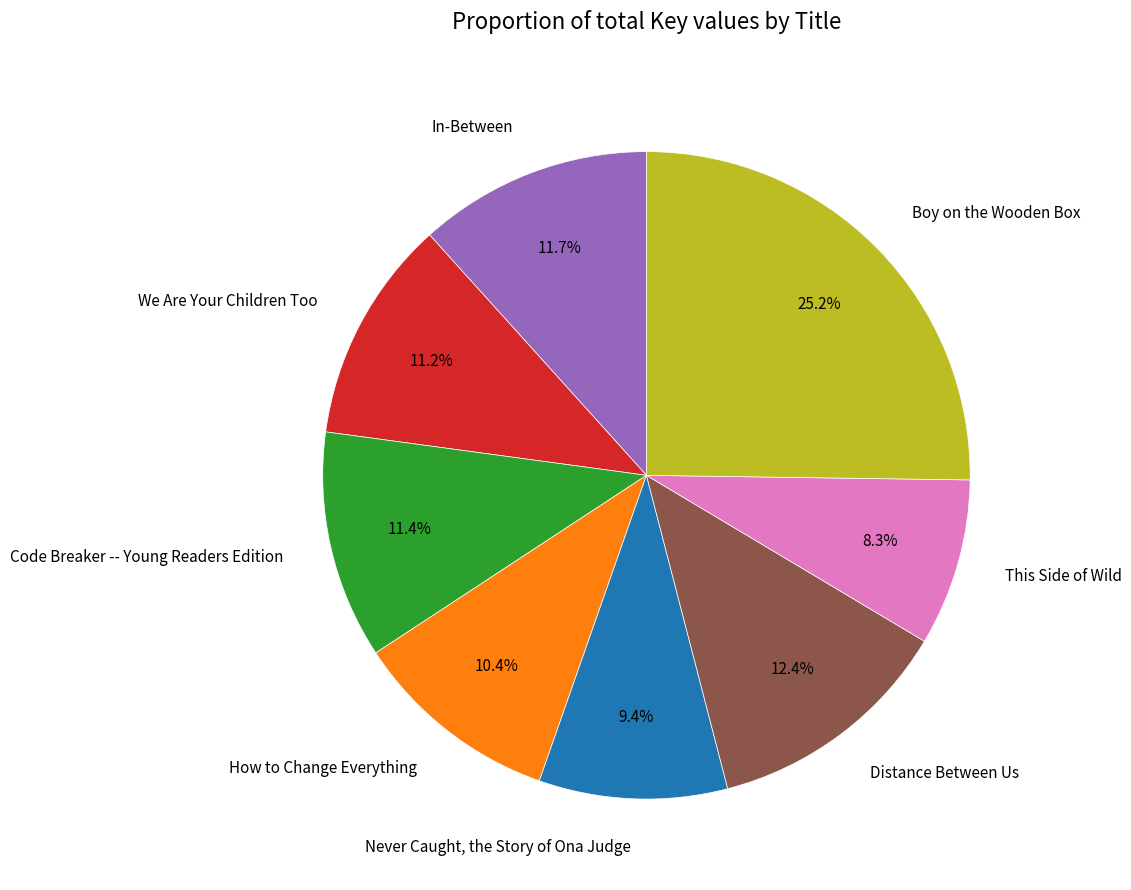

True or false: Distance Between Us accounts for 12% of the total.

True